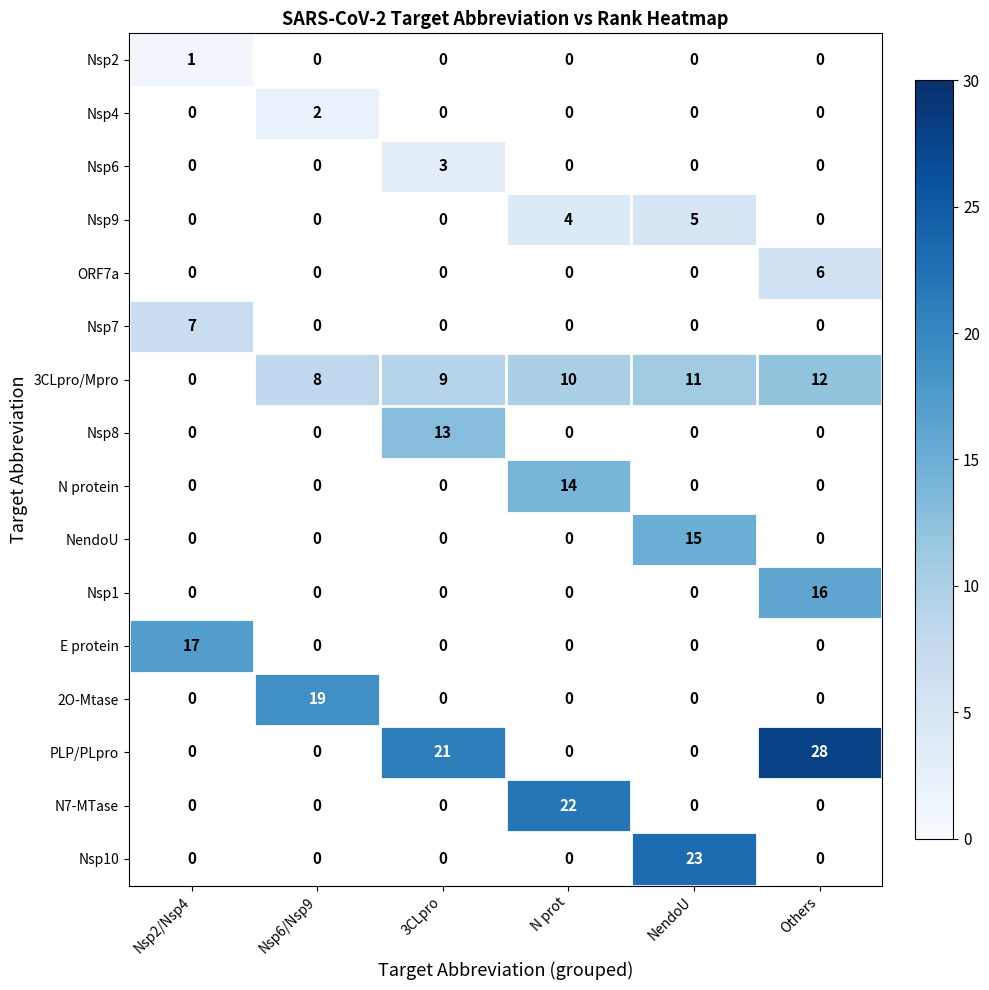

Is it true that 2O-Mtase equals 19 at Nsp6/Nsp9?

True